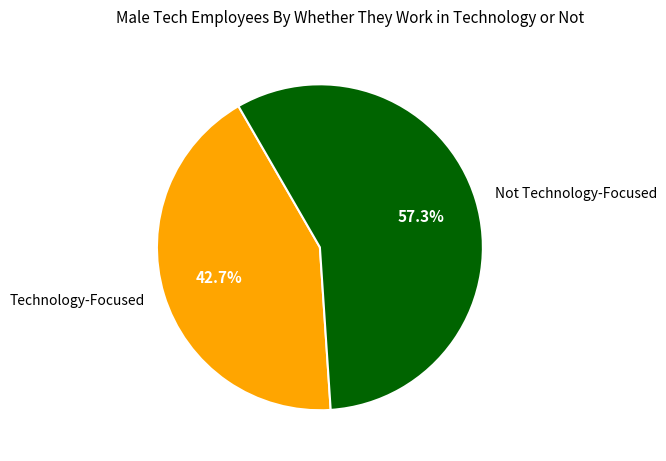

Count the number of slices in the pie.

2